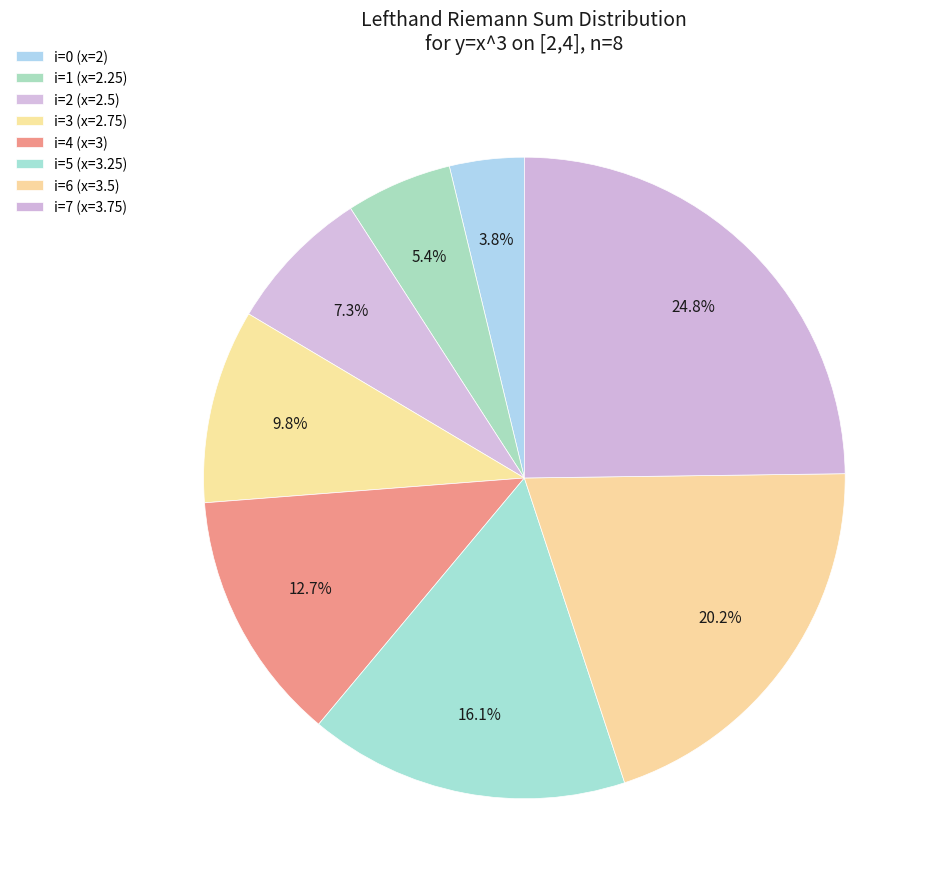

What is the largest slice in the pie chart?

i=7 (x=3.75)